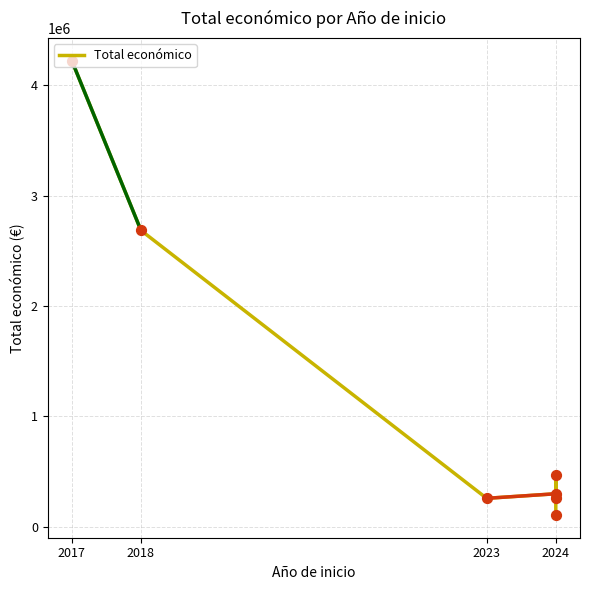

Between 2024 and 2018, which is larger?

2018